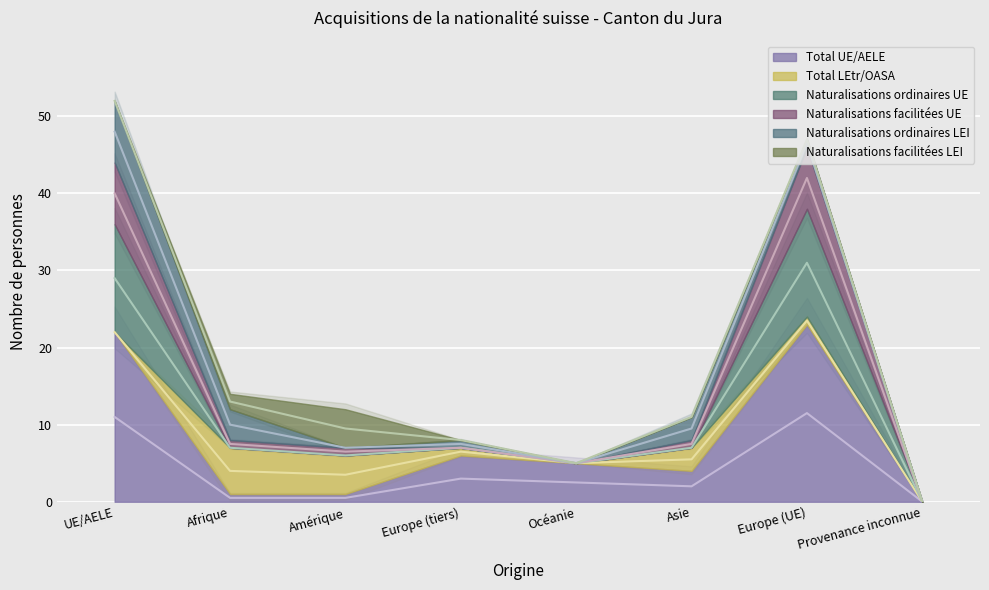

How many interior local peaks does the Total UE/AELE series have?

2